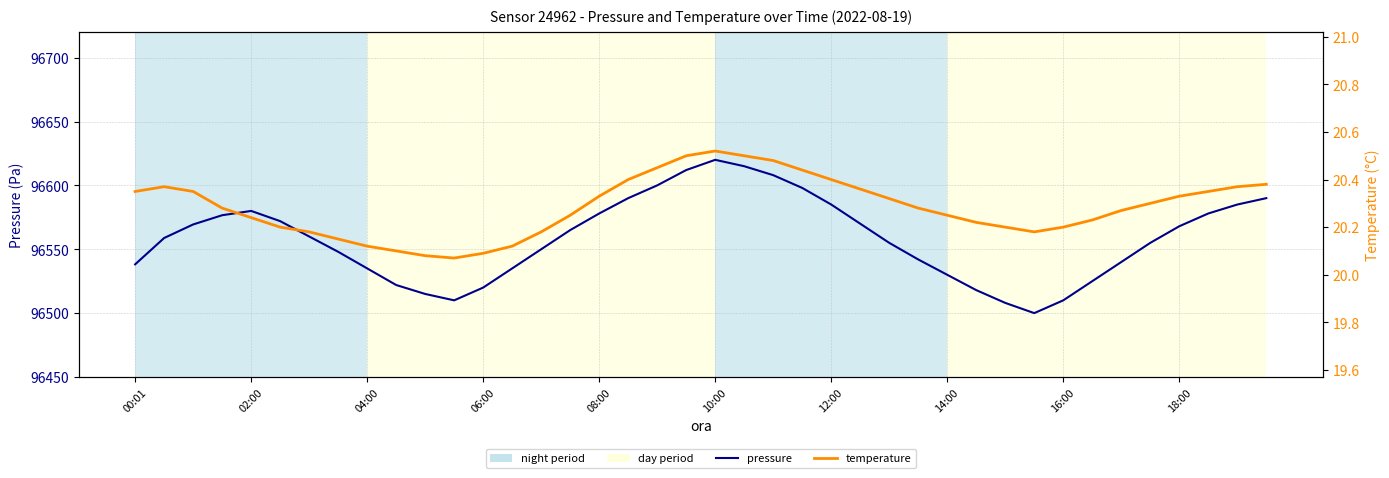

Rank the series by their average value, from lowest to highest.

temperature, pressure